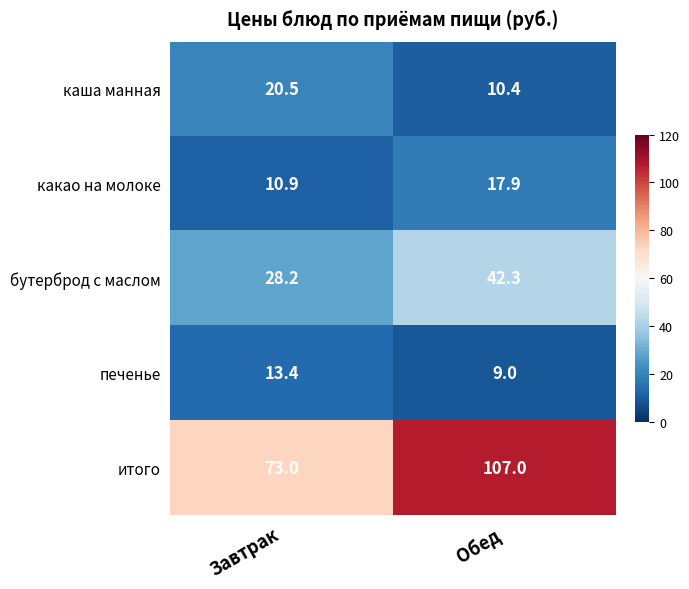

Which label corresponds to the smallest value in the chart?

Обед